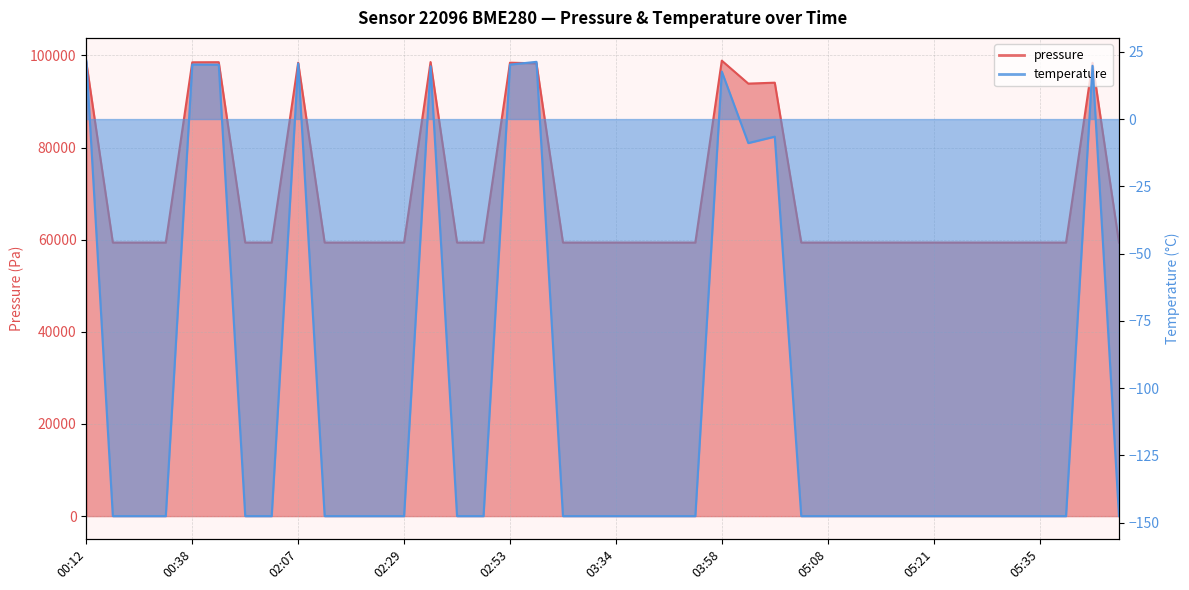

Reading left to right, transcribe all the data shown in this chart.

pressure: 98442.9	59371.6	59371.6	59371.6	98494.3	98517.2	59371.6	59371.6	98403.9	59371.6	59371.6	59371.6	59371.6	98543.8	59371.6	59371.6	98409.1	98265.3	59371.6	59371.6	59371.6	59371.6	59371.6	59371.6	98848.6	93869.5	94071.4	59371.6	59371.6	59371.6	59371.6	59371.6	59371.6	59371.6	59371.6	59371.6	59371.6	59371.6	98390.4	59371.6
temperature: 21.7	-147.6	-147.6	-147.6	20.3	20.2	-147.6	-147.6	20.7	-147.6	-147.6	-147.6	-147.6	19.6	-147.6	-147.6	20.2	21.3	-147.6	-147.6	-147.6	-147.6	-147.6	-147.6	17.6	-8.9	-6.5	-147.6	-147.6	-147.6	-147.6	-147.6	-147.6	-147.6	-147.6	-147.6	-147.6	-147.6	19.8	-147.6